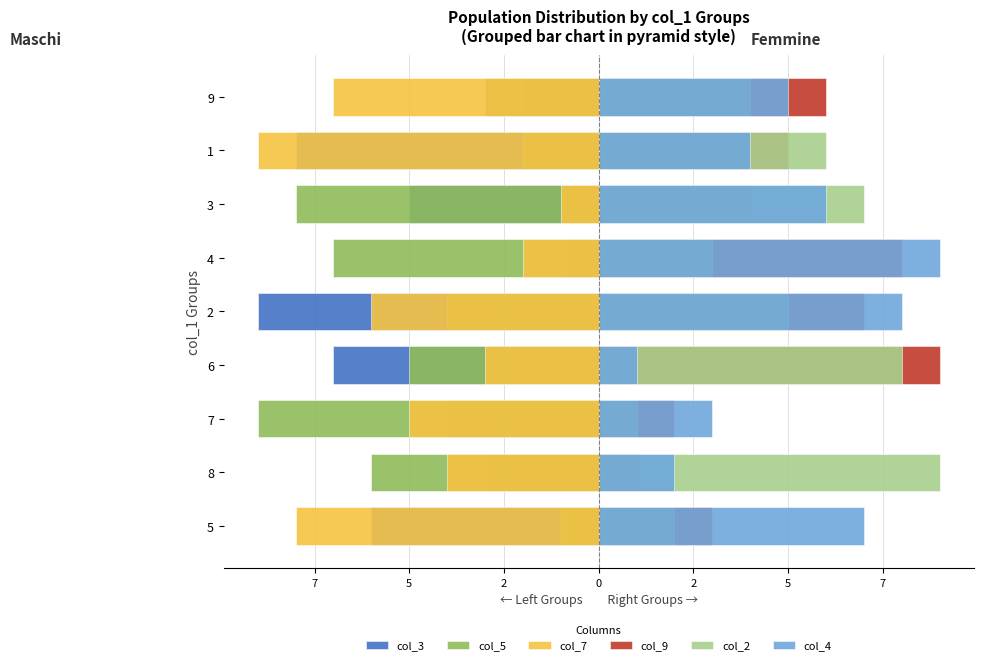

Between 7 and 3, which series saw the biggest shift?

col_2